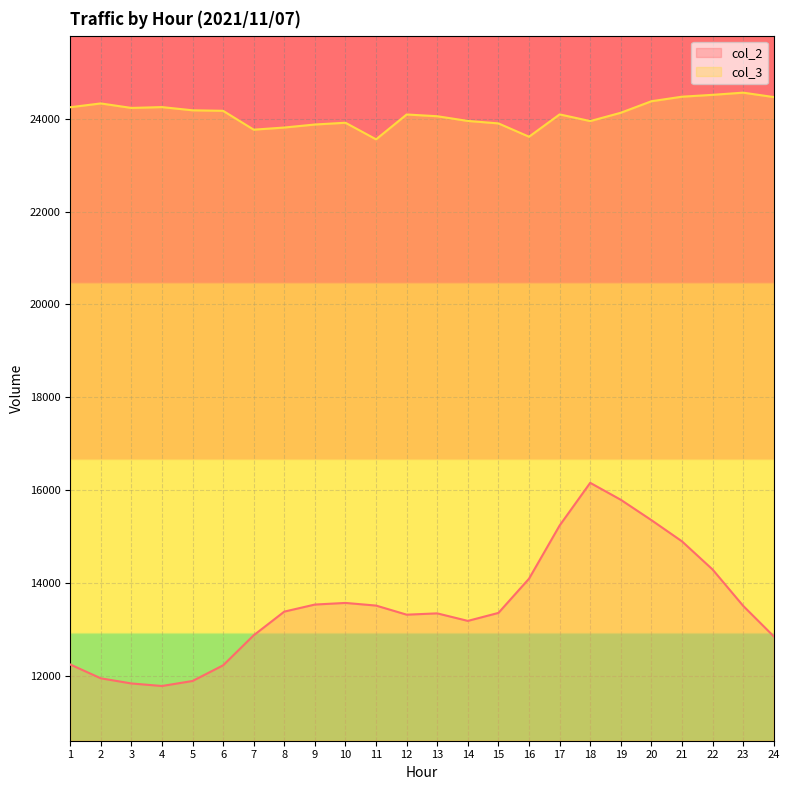

Reading right to left, transcribe all the data shown in this chart.

col_2: 24=12852	23=13509	22=14292	21=14898	20=15355	19=15793	18=16158	17=15239	16=14094	15=13357	14=13185	13=13347	12=13319	11=13515	10=13572	9=13537	8=13385	7=12875	6=12228	5=11891	4=11783	3=11838	2=11949	1=12247
col_3: 24=24465	23=24560	22=24513	21=24473	20=24375	19=24127	18=23948	17=24092	16=23611	15=23898	14=23951	13=24052	12=24090	11=23555	10=23912	9=23874	8=23809	7=23763	6=24169	5=24180	4=24249	3=24231	2=24328	1=24246